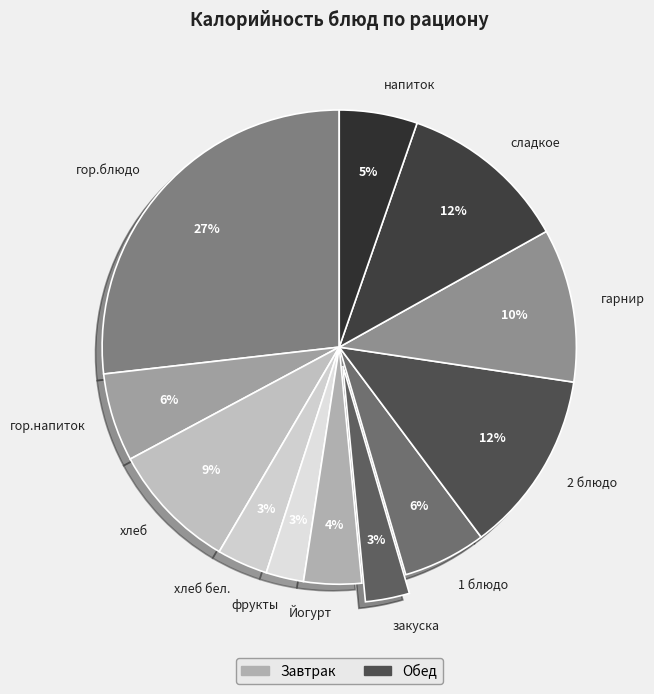

What is the largest slice in the pie chart?

гор.блюдо